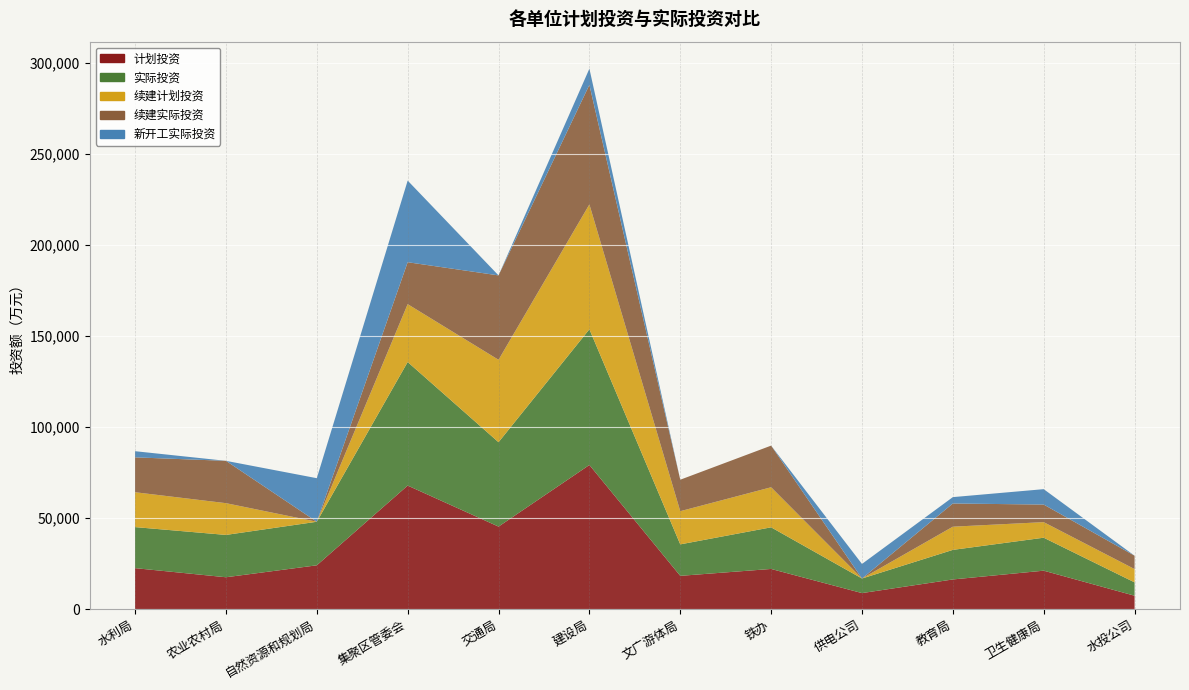

Reading left to right, extract all data points from this chart.

计划投资: 22445	17440	24000	67780	45250	79085	18215	22000	8750	16234	21050	7300
实际投资: 22529	23240	23913	67823	46332	74500	17280	22853	8000	16234	18102	7333
续建计划投资: 19145	17440	0	31780	45250	68565	18215	22000	0	12734	8550	7300
续建实际投资: 19149	23240	0	23015	46332	65618	17280	22853	0	12734	9650	7333
新开工实际投资: 3380	0	23913	44808	0	8882	0	0	8000	3500	8452	0